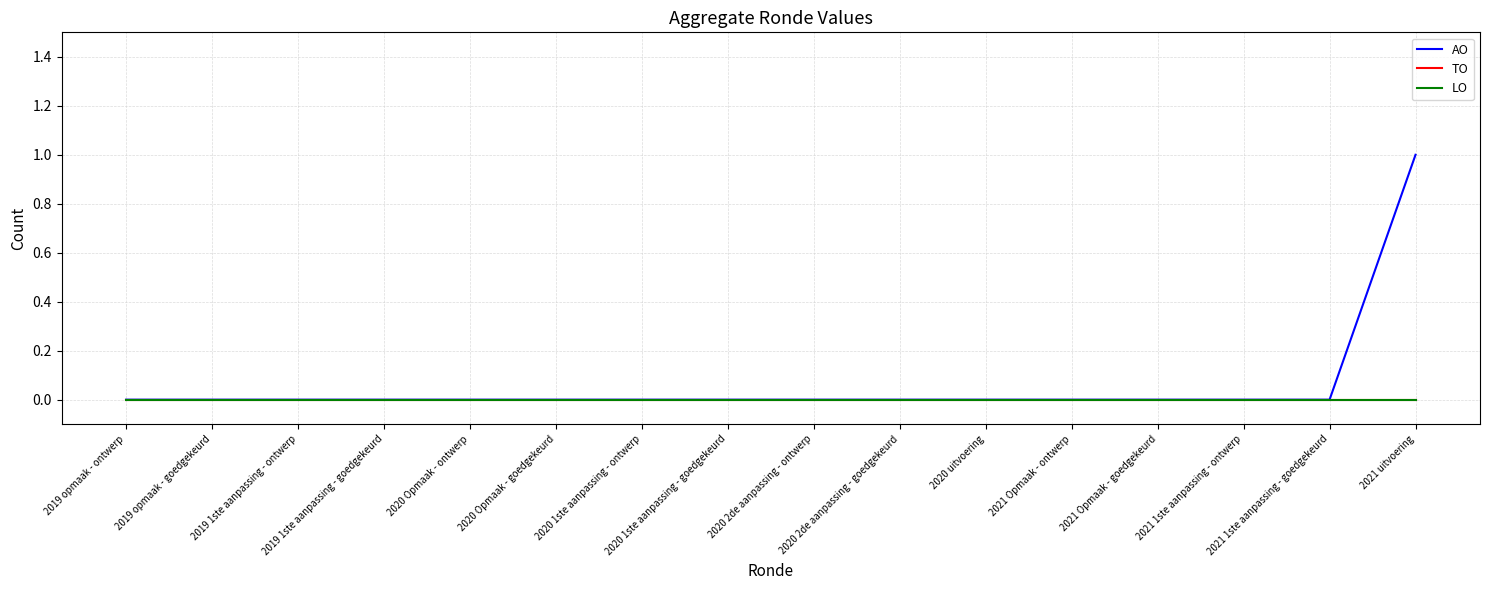

Is this an area chart (filled region under the line)?

No